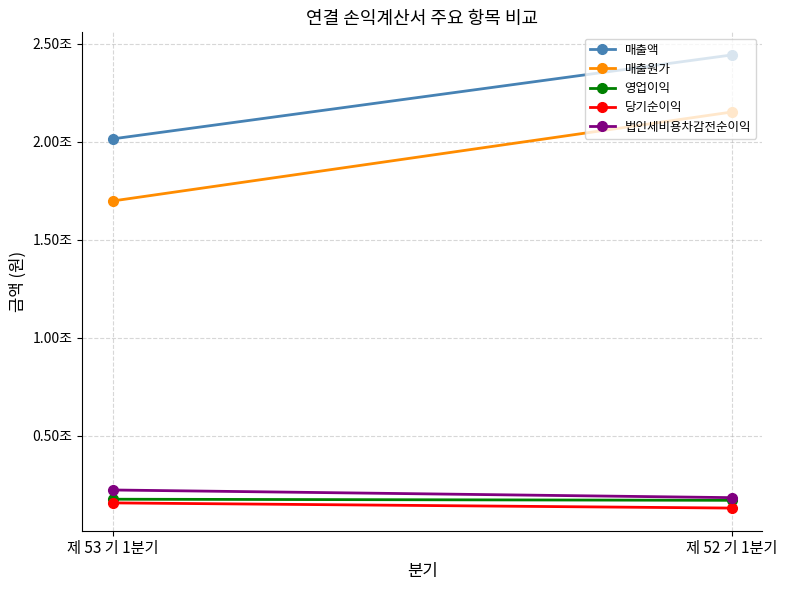

Reading left to right, transcribe all the data shown in this chart.

매출액: 제 53 기 1분기=2014136425954	제 52 기 1분기=2441472795054
매출원가: 제 53 기 1분기=1697590741623	제 52 기 1분기=2150478246478
영업이익: 제 53 기 1분기=176622423683	제 52 기 1분기=171033101576
당기순이익: 제 53 기 1분기=157861956984	제 52 기 1분기=131512278653
법인세비용차감전순이익: 제 53 기 1분기=223686170640	제 52 기 1분기=184662959538